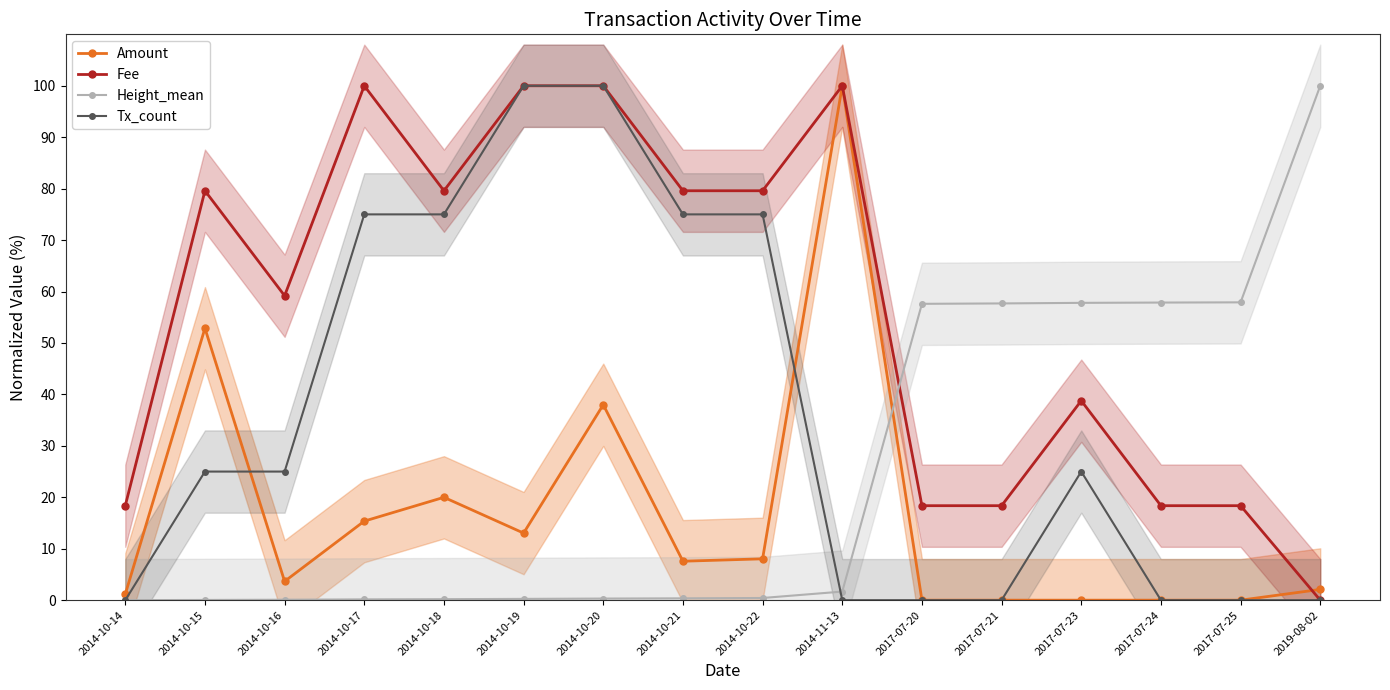

What is the difference between the highest and lowest values at 2014-10-20?

99.7